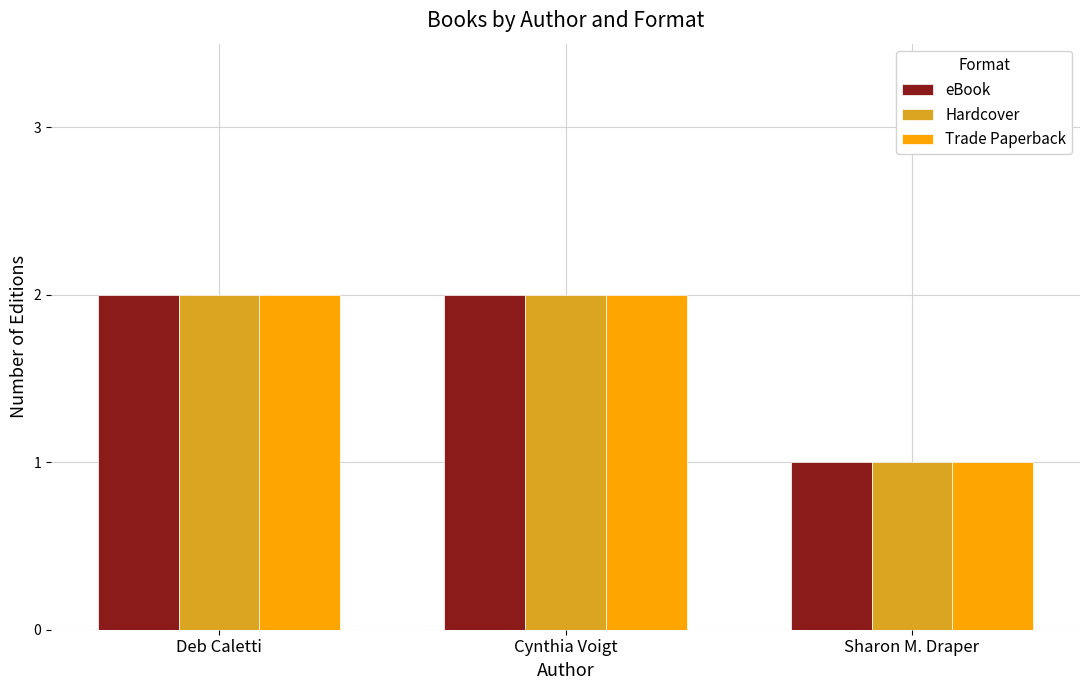

What is the label of the 1st bar from the left?

Deb Caletti